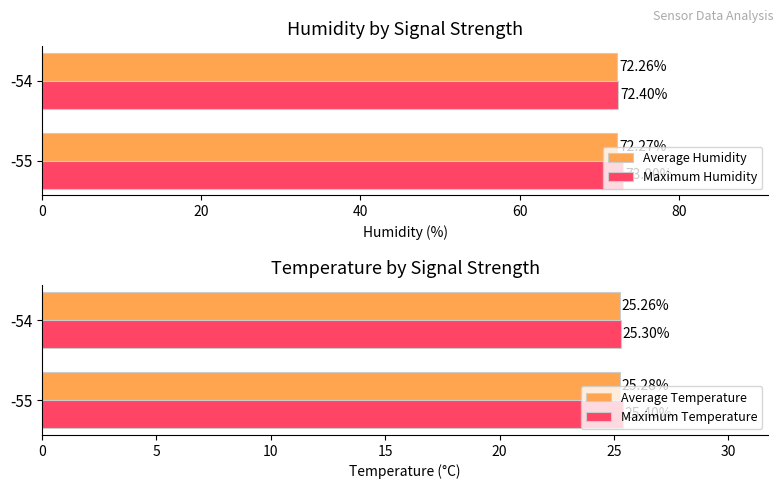

What is the difference between the maximum and minimum values in the Maximum Temperature series?

0.1